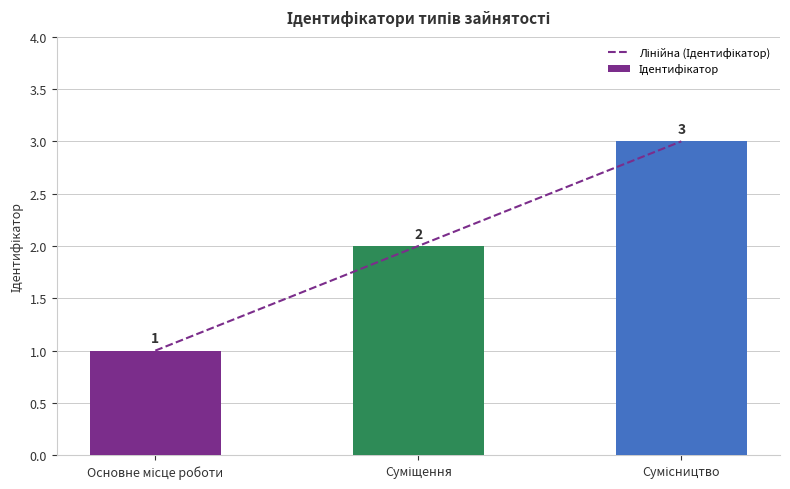

What is the sum of all values?

6